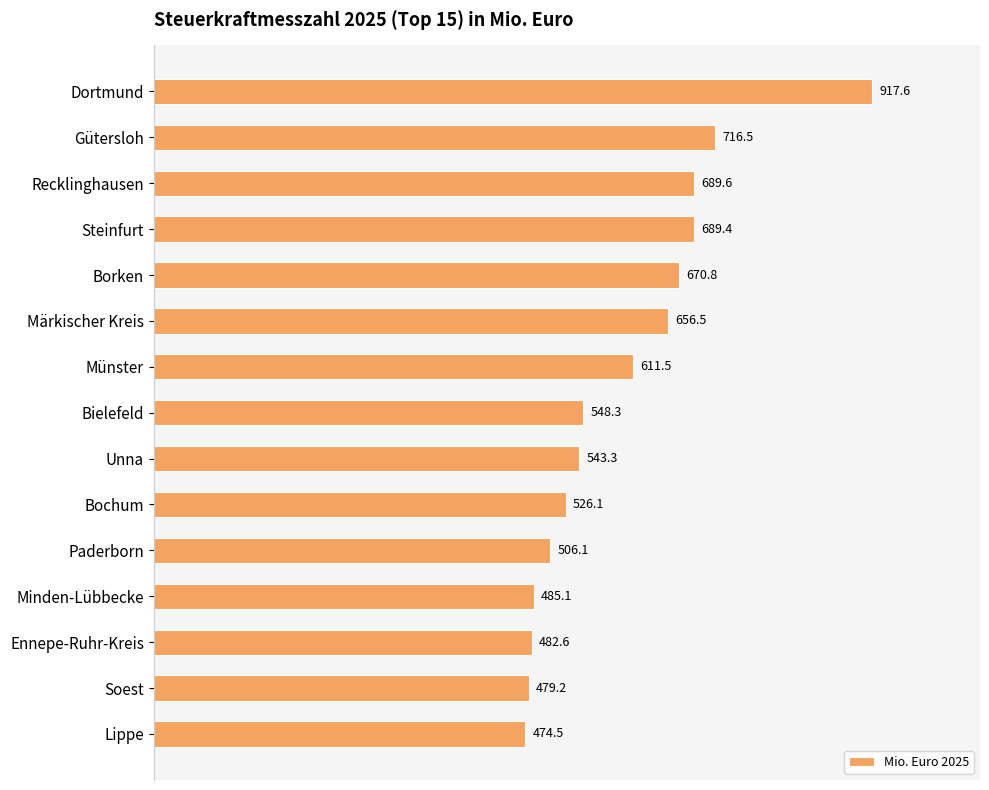

What is the ratio of the value at Bielefeld to the value at Unna?

1.0